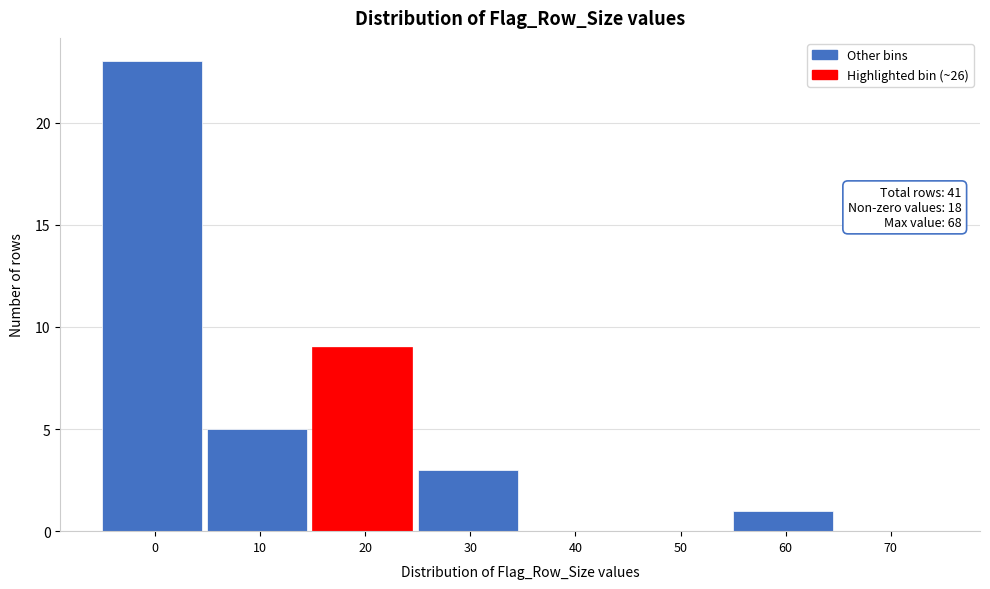

Reading left to right, what are all the values shown in this chart?

0=23	10=5	20=9	30=3	40=0	50=0	60=1	70=0